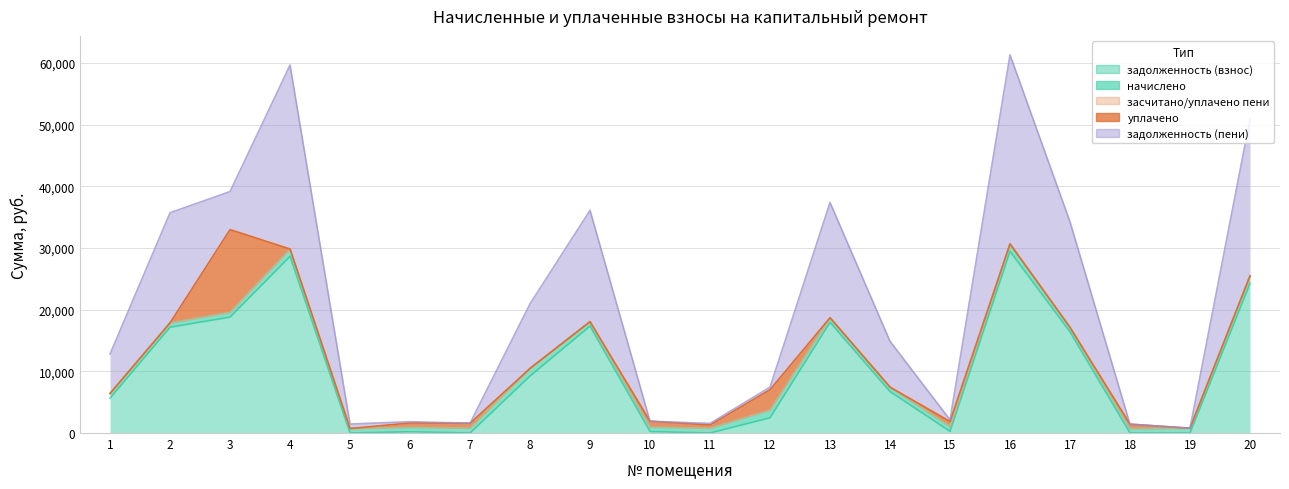

Rank the series by their maximum value, from highest to lowest.

задолженность (пени), задолженность (взнос), уплачено, начислено, засчитано/уплачено пени